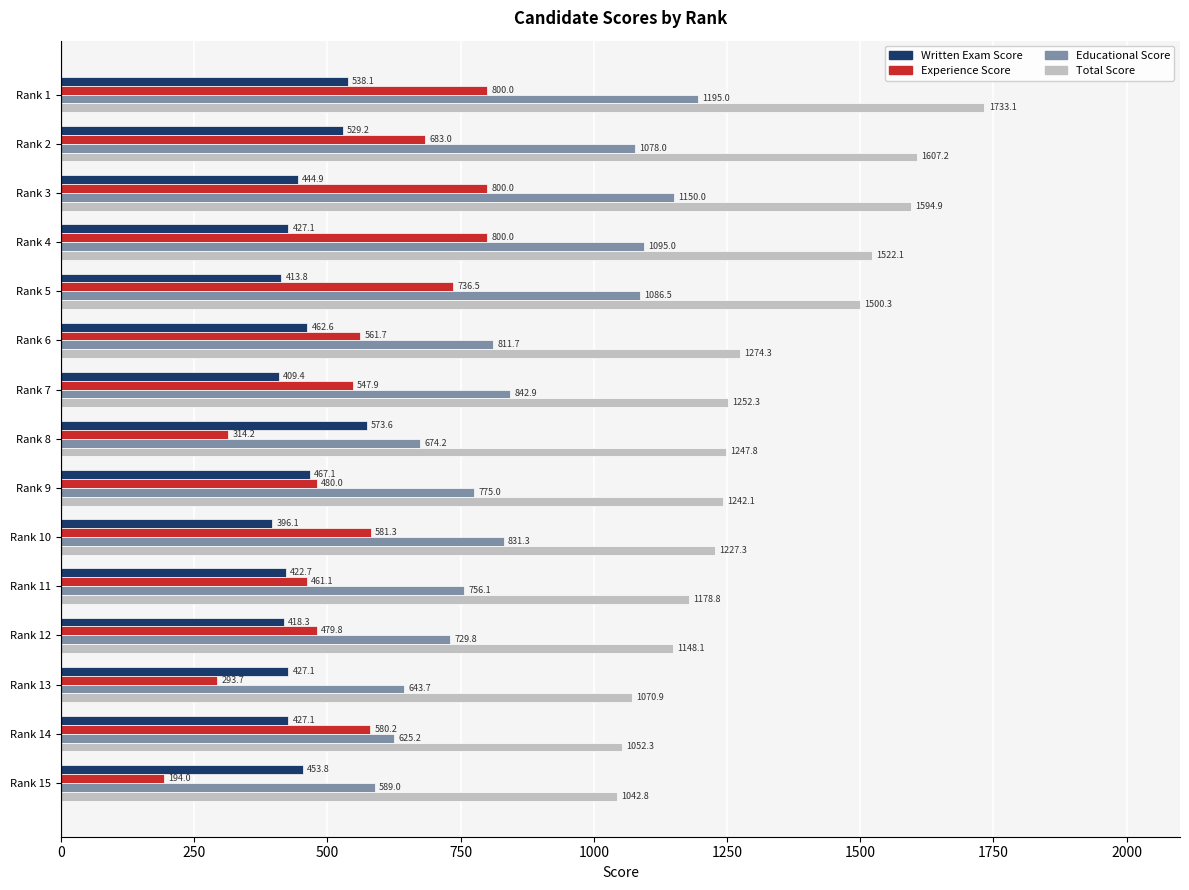

Which series has the largest total across all categories?

Total Score